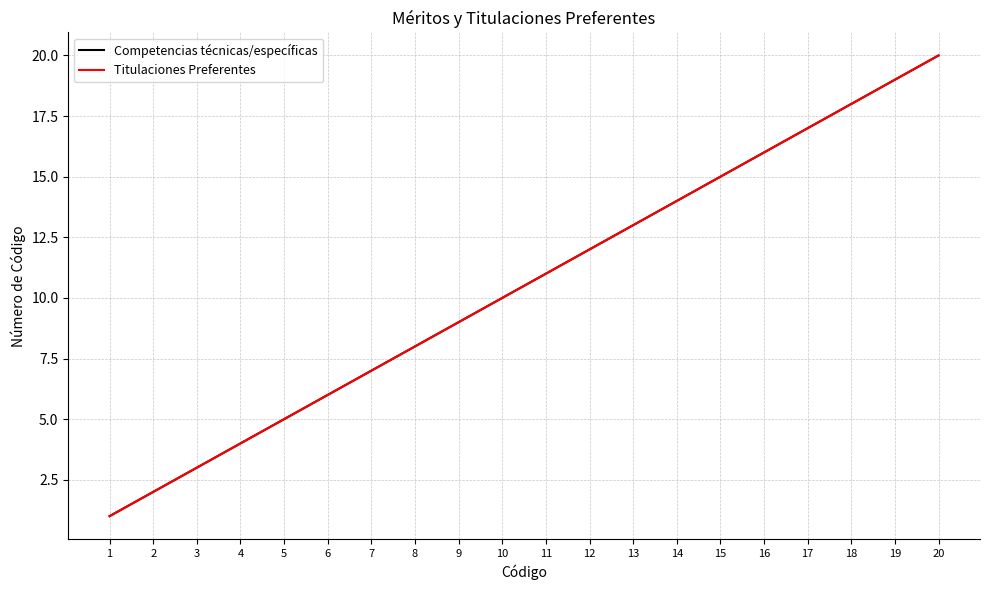

True or false: Competencias técnicas/específicas and Titulaciones Preferentes intersect in this chart.

False